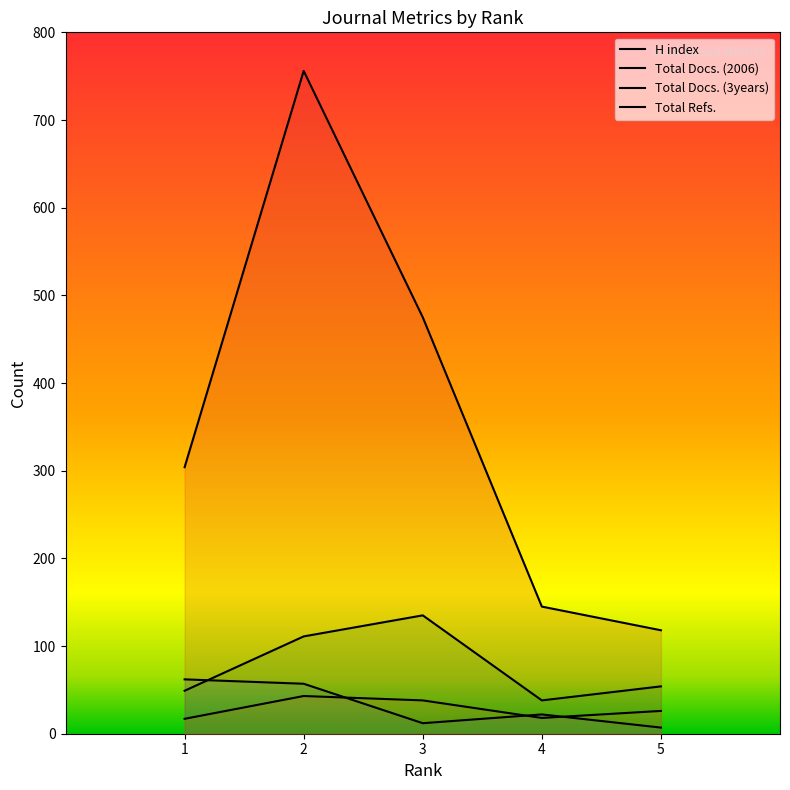

Between 1 and 2, which series saw the biggest shift?

Total Refs.